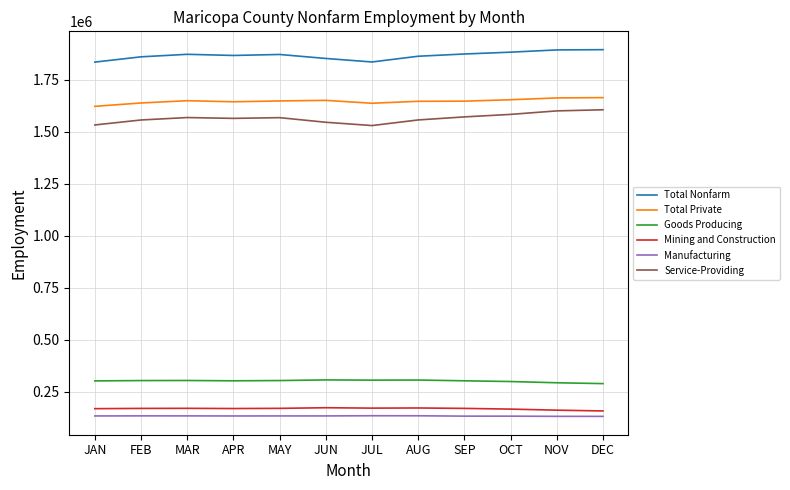

What is the greatest value displayed?

1893700